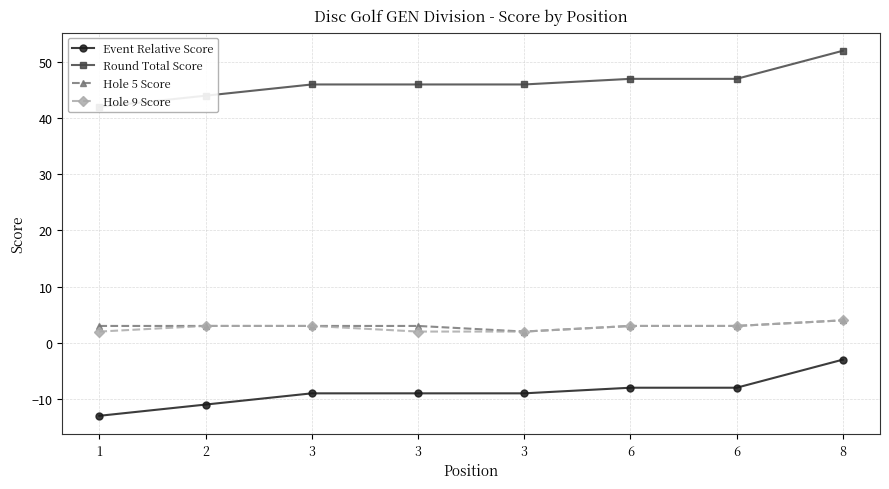

Rank the series at 6 from highest to lowest value.

Round Total Score, Hole 5 Score, Hole 9 Score, Event Relative Score